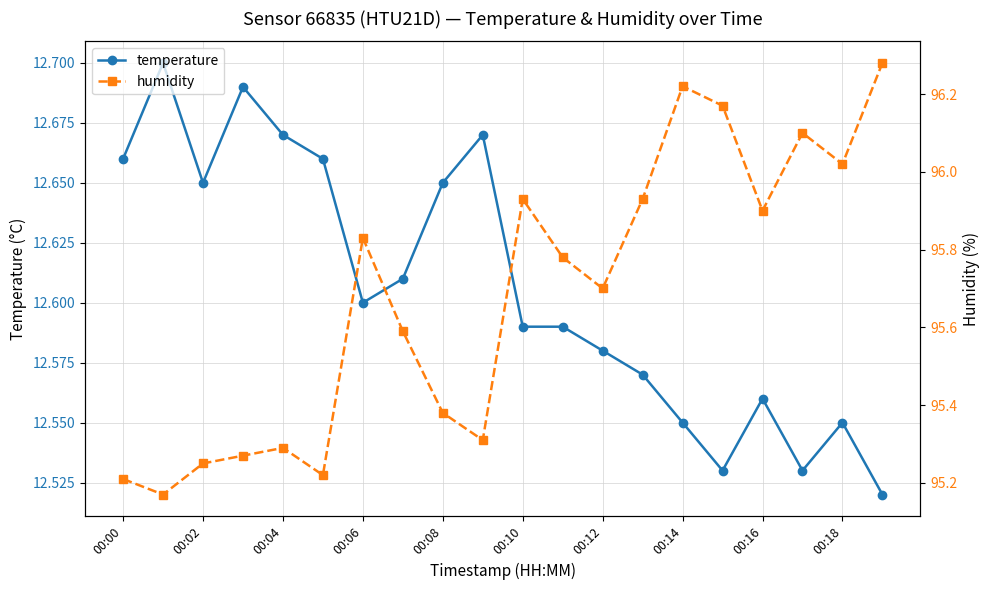

True or false: temperature has a value of 3.3 at 00:02.

False